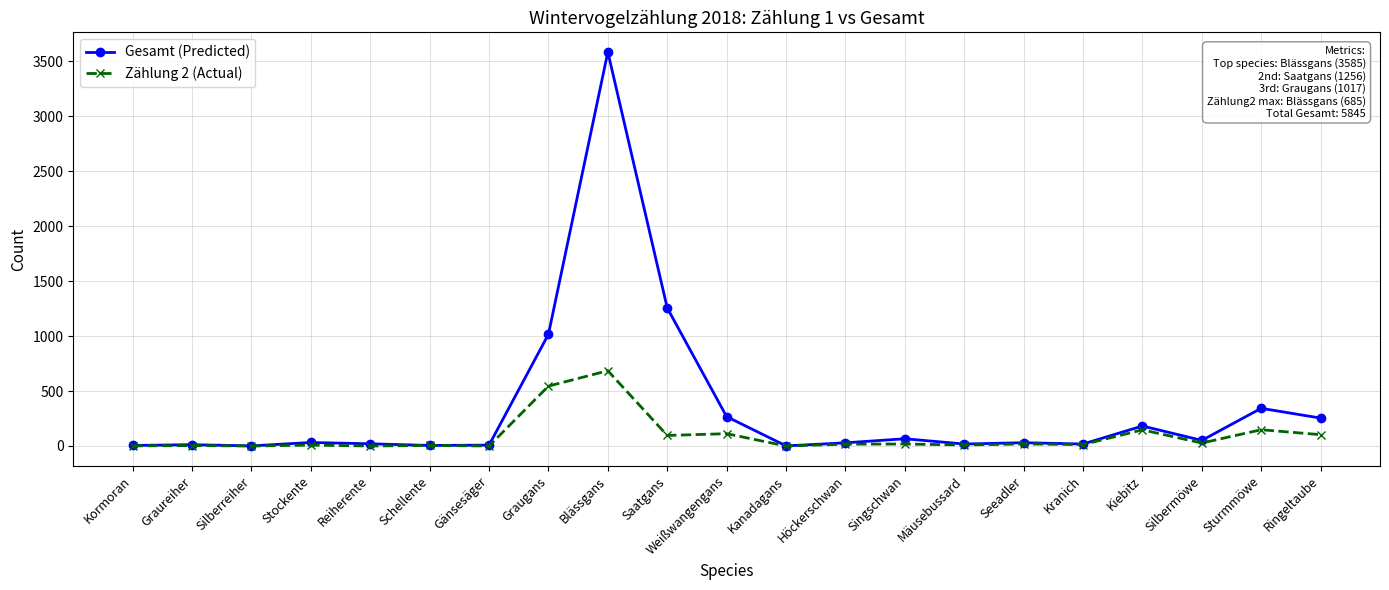

What is the label of the 2nd point from the right?

Sturmmöwe